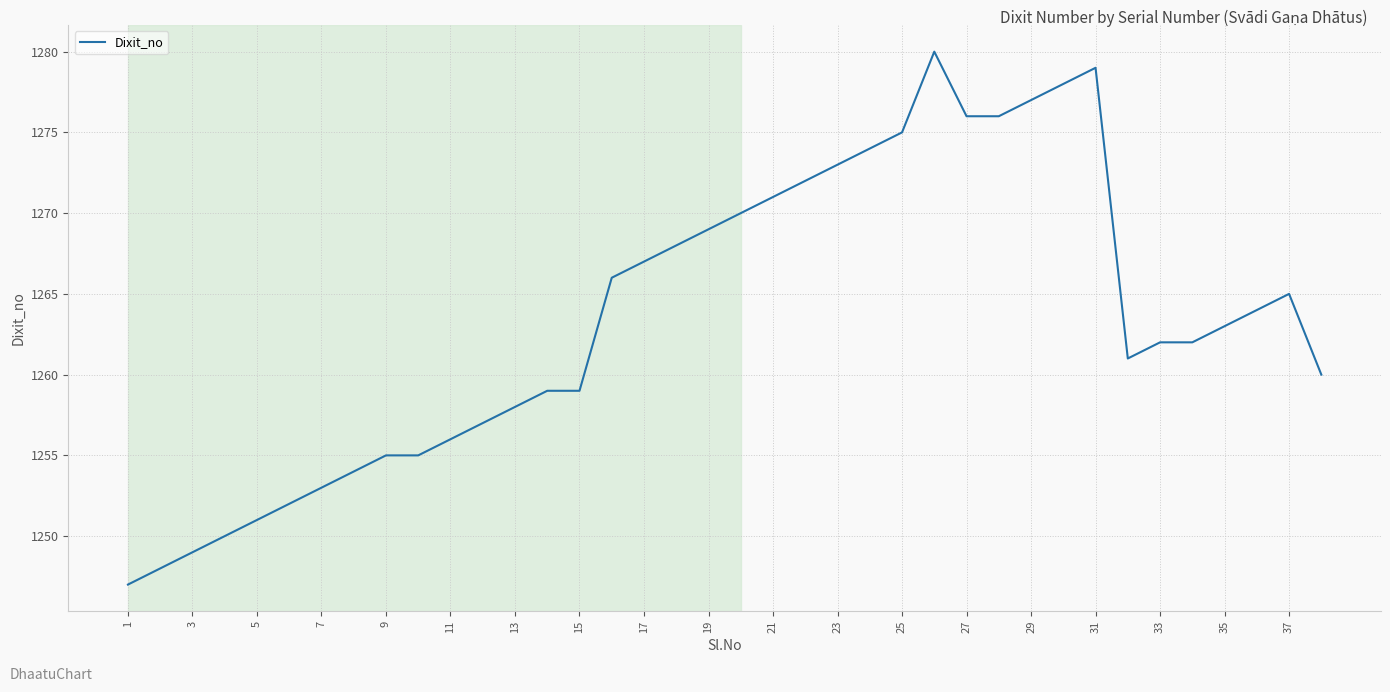

What is the smallest value displayed?

1247